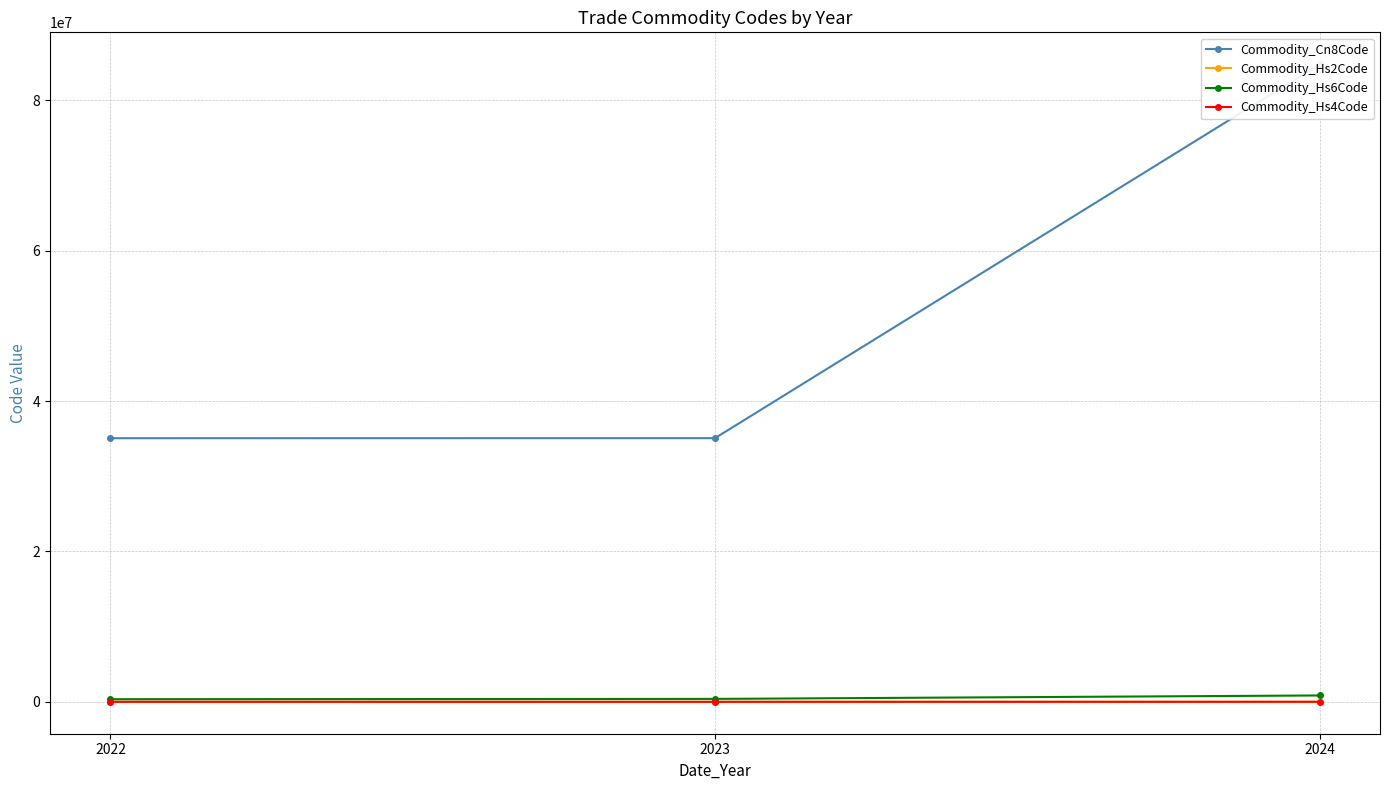

What is the greatest value displayed?

84798997